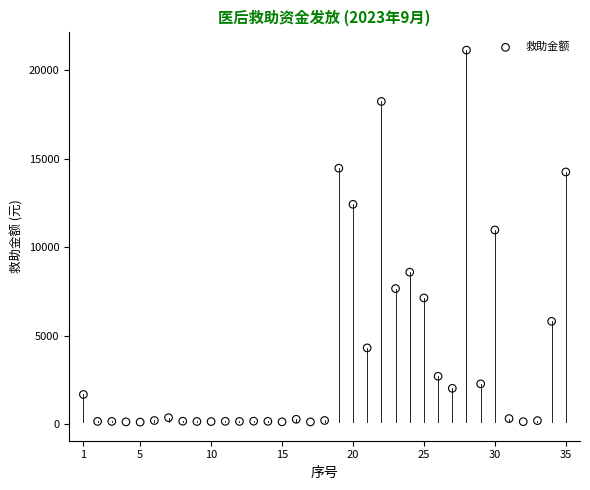

What is the range of Y values (max minus min)?

21007.8